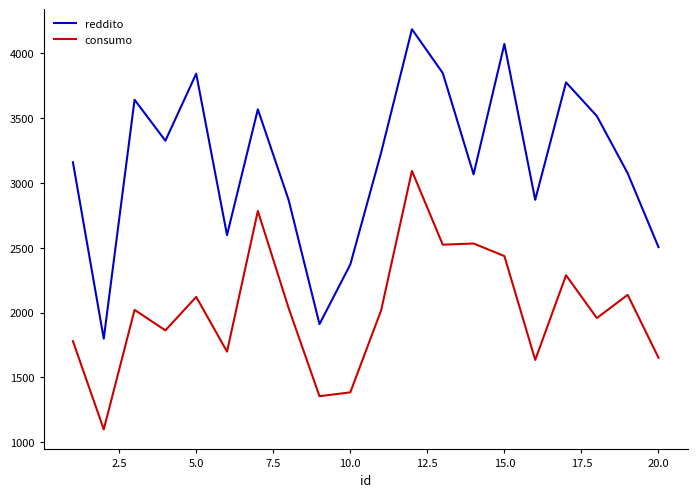

What is the minimum value for consumo?

1099